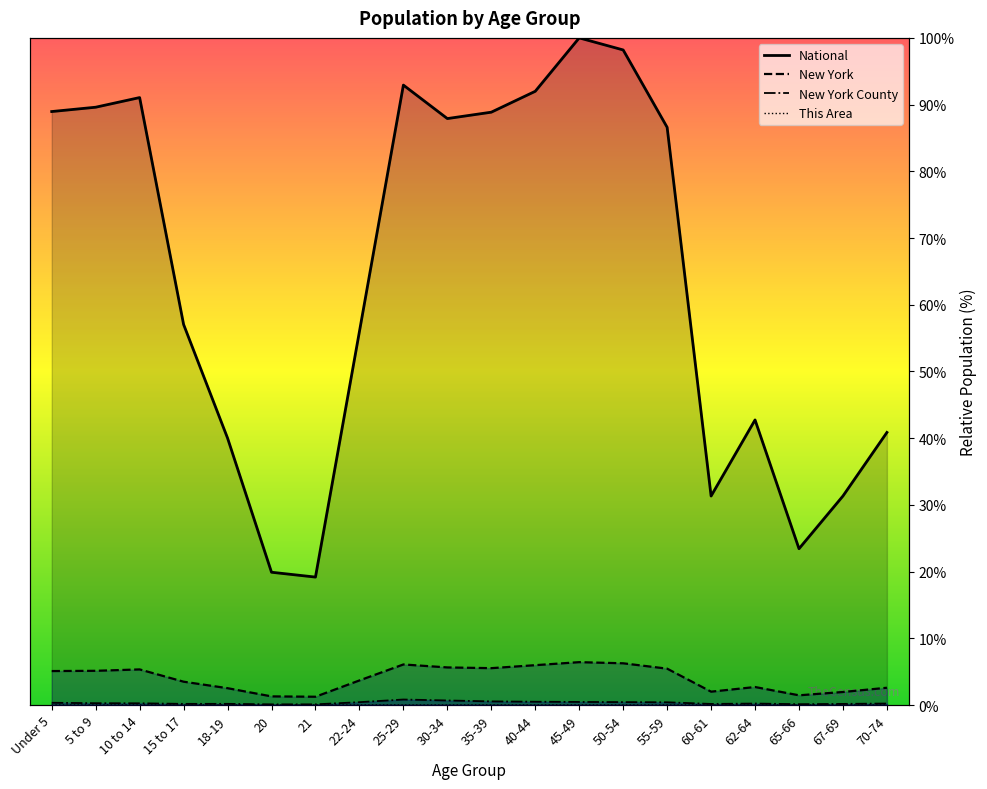

Is the value of New York County at 60-61 greater than the value of National at 35-39?

No